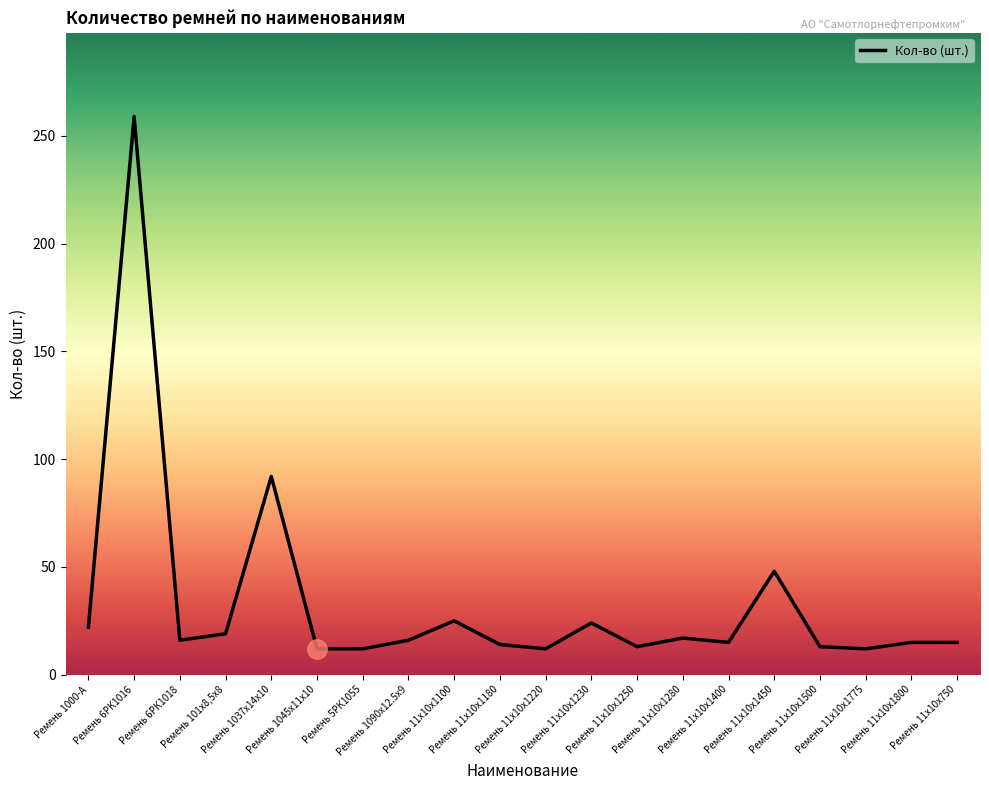

What is the greatest value displayed?

259